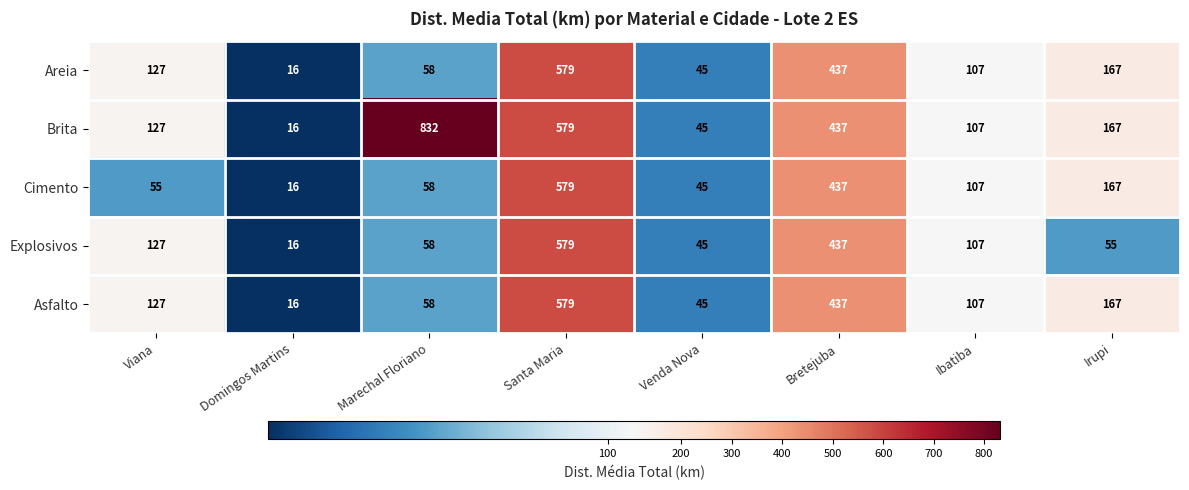

Which series has the largest range (max minus min)?

Brita